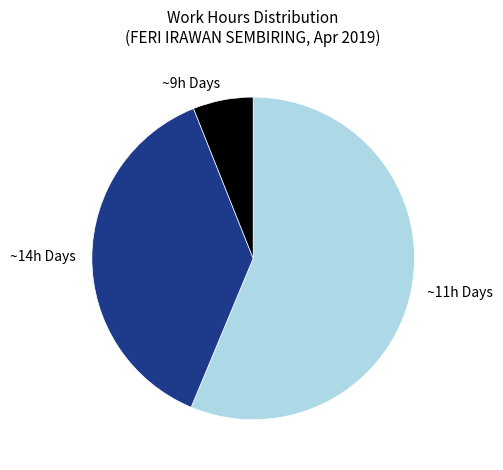

Combined, do ~11h Days and ~9h Days account for over 50%?

Yes